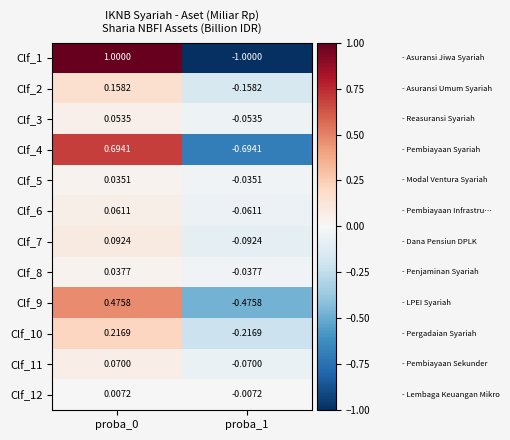

Is the value of Clf_3 at proba_1 greater than the value of Clf_11 at proba_1?

Yes